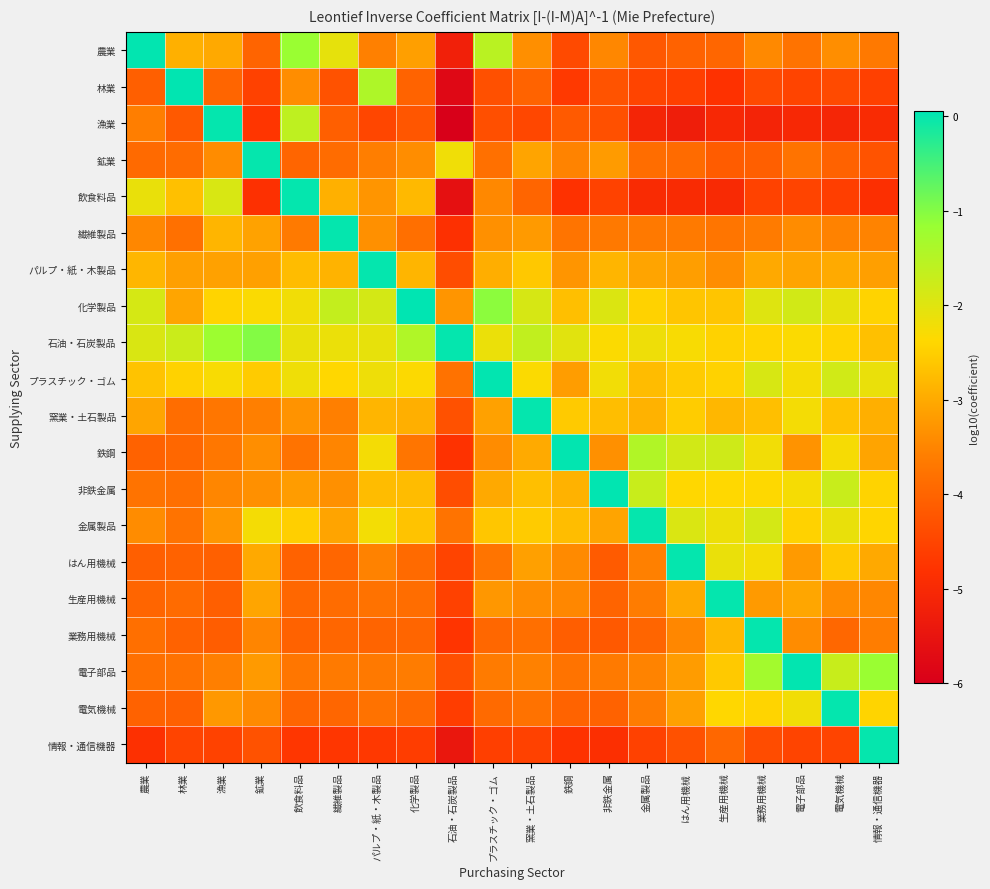

Rank the series at 電気機械 from highest to lowest value.

電気機械, 電子部品, 非鉄金属, プラスチック・ゴム, 化学製品, 金属製品, 鉄鋼, 石油・石炭製品, はん用機械, 窯業・土石製品, パルプ・紙・木製品, 農業, 生産用機械, 繊維製品, 業務用機械, 鉱業, 林業, 情報・通信機器, 飲食料品, 漁業